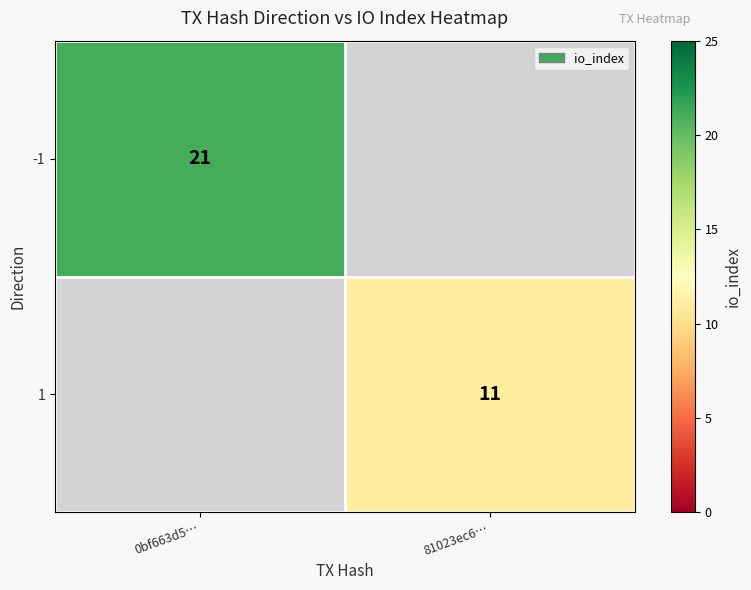

At which label does -1 reach its peak?

0bf663d5…